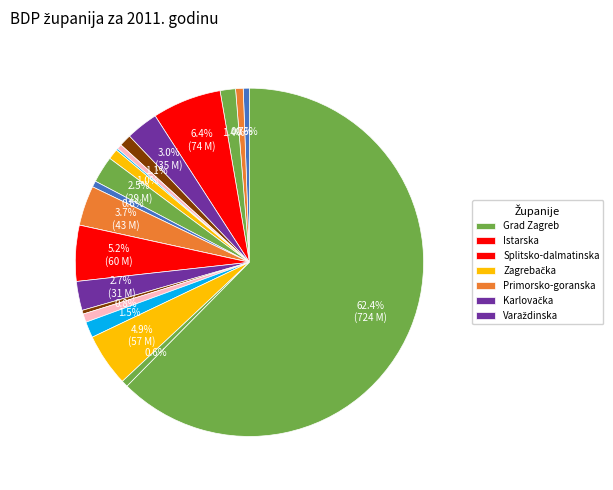

Which slice is the smallest?

Sisačko-moslavačka